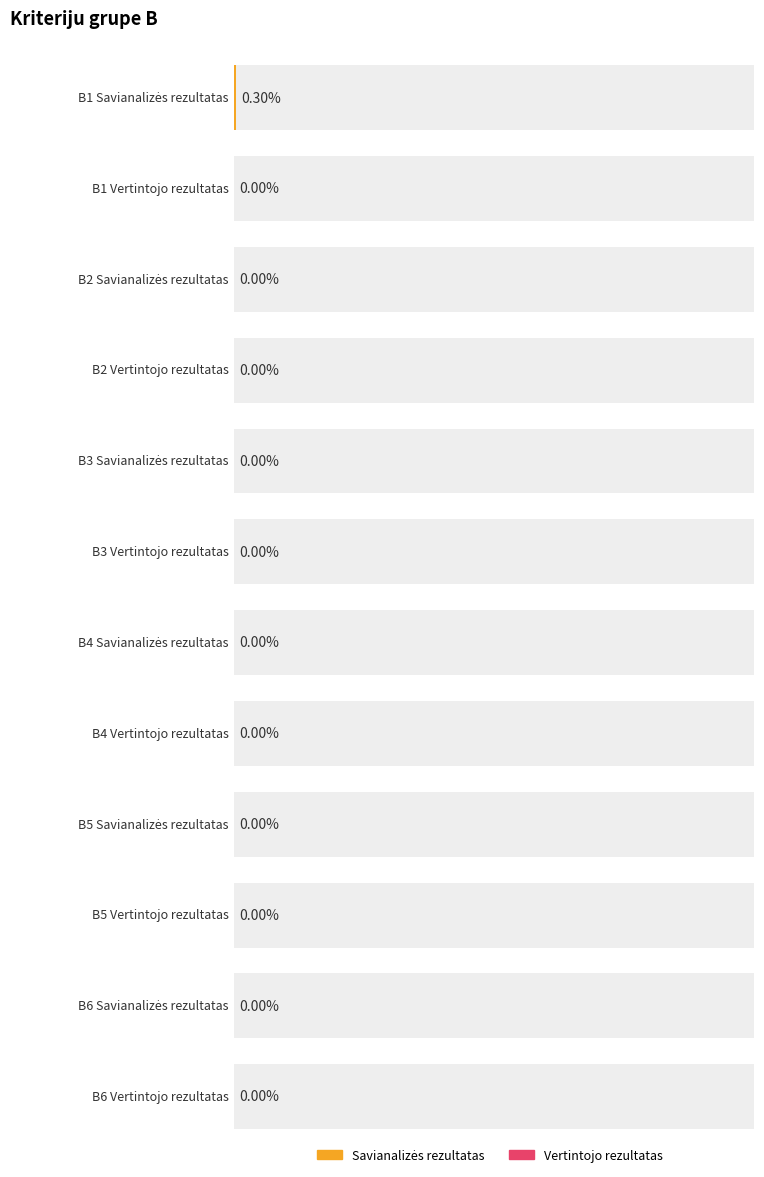

Which series changed the most between B3 and B4?

Savianalizės rezultatas